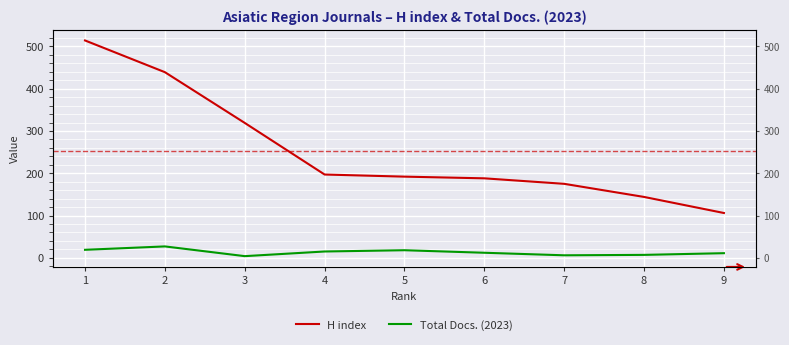

What is the minimum value for Total Docs. (2023)?

4